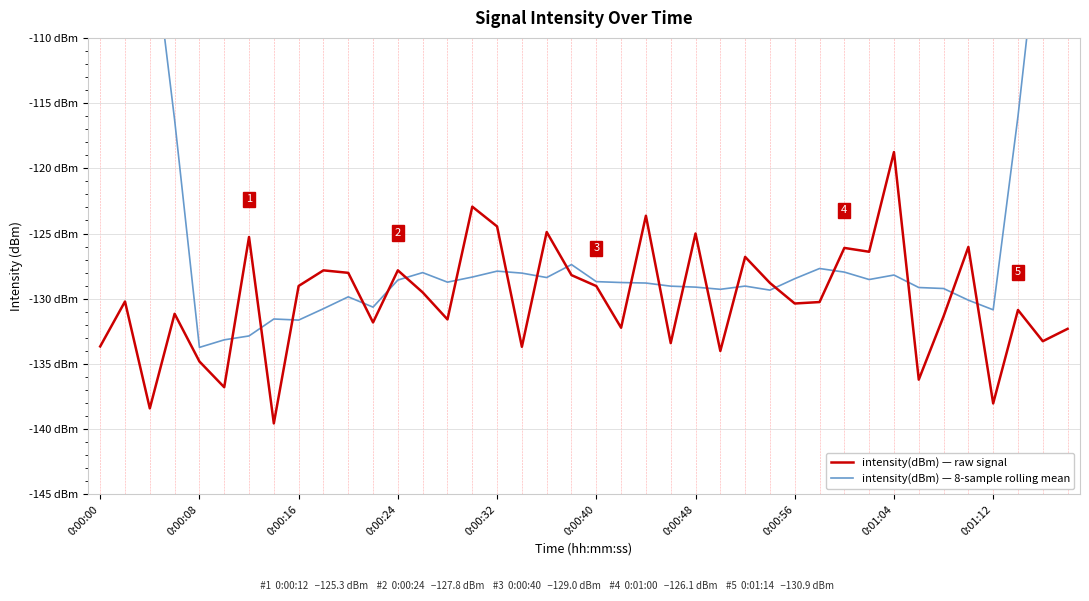

Which label corresponds to the largest value in the chart?

0:00:00